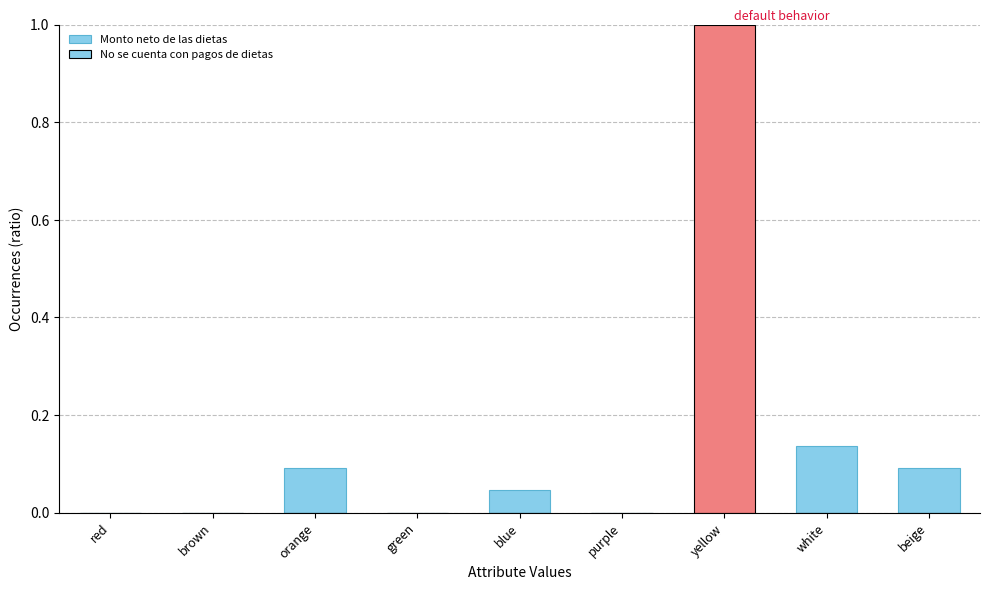

Between green and beige, which series saw the biggest shift?

Monto neto de las dietas